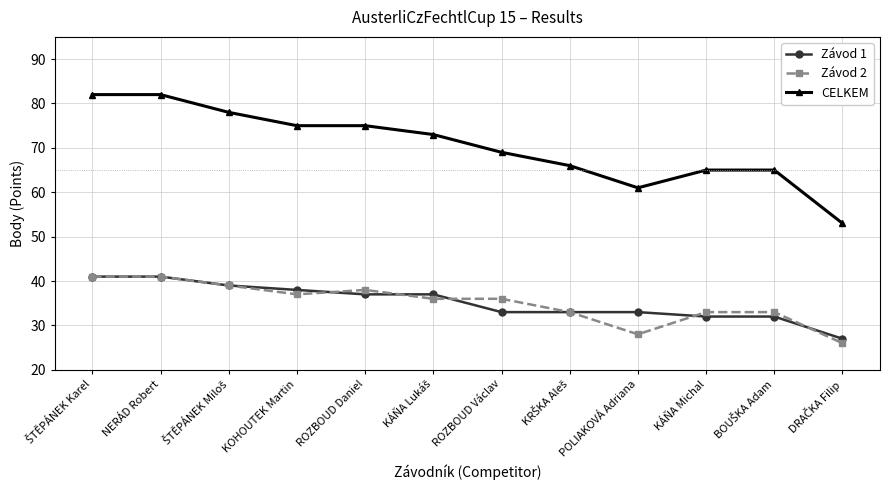

Which series has the widest spread of values?

CELKEM